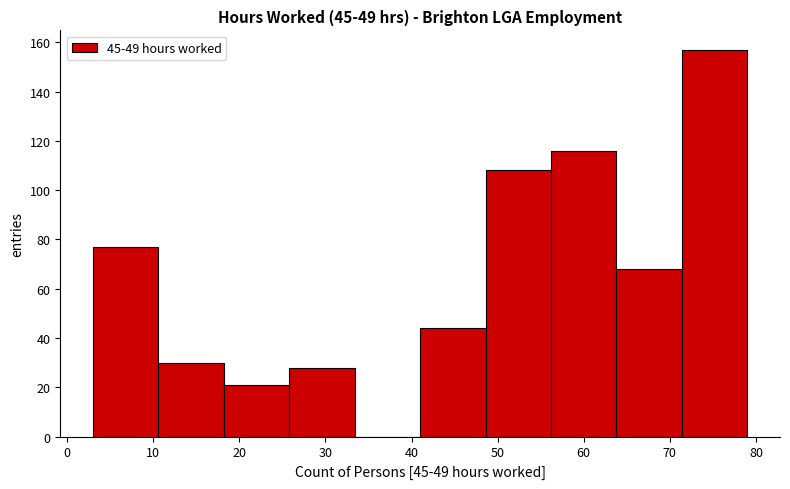

Reading left to right, list every bar in this chart as the range it spans on the x-axis followed by its height. Neither the bar edges nor the heights are printed on the chart, so give them approximately, as read against the axes.

3.0 to 10.6: 78
10.6 to 18.2: 30
18.2 to 25.8: 22
25.8 to 33.4: 28
33.4 to 41.0: 0
41.0 to 48.6: 44
48.6 to 56.2: 108
56.2 to 63.8: 116
63.8 to 71.4: 68
71.4 to 79.0: 158